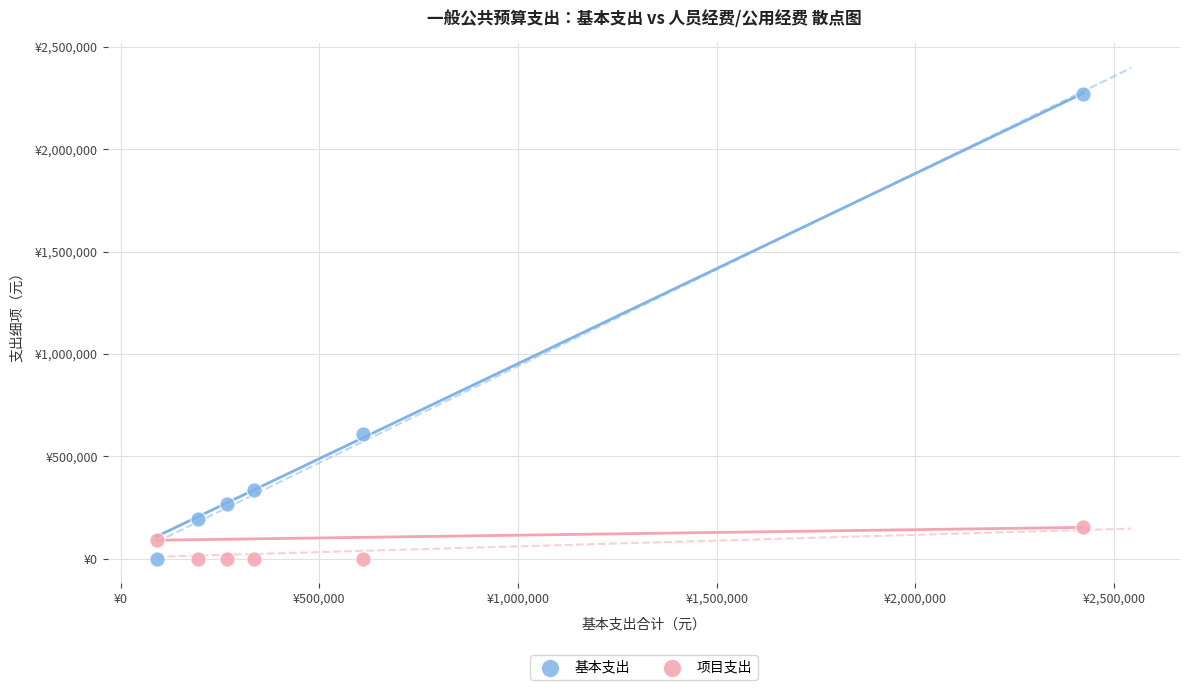

Which series has the largest Y range (max minus min)?

基本支出